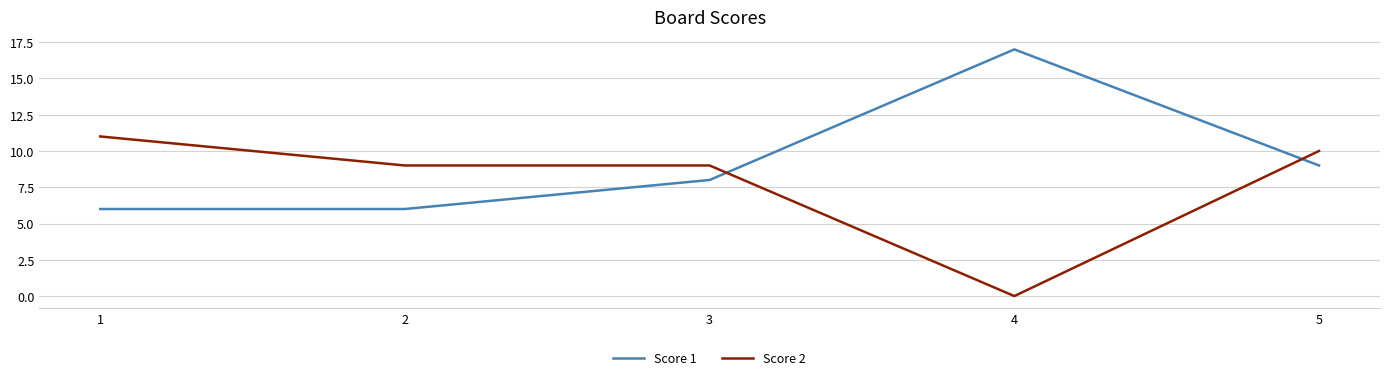

The value of Score 1 at 5 is 9. True or false?

True